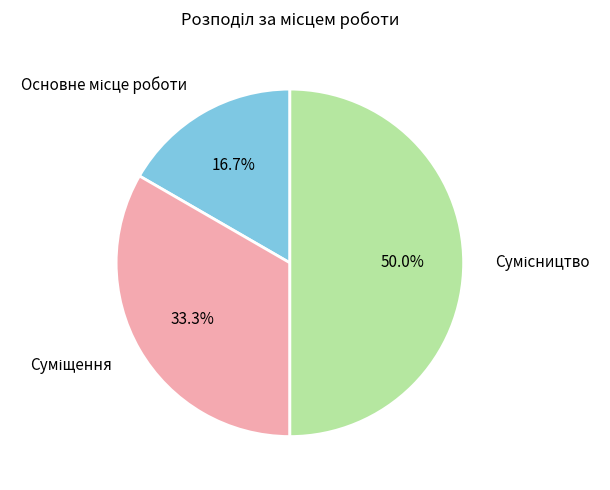

How many slices are in this pie chart?

3